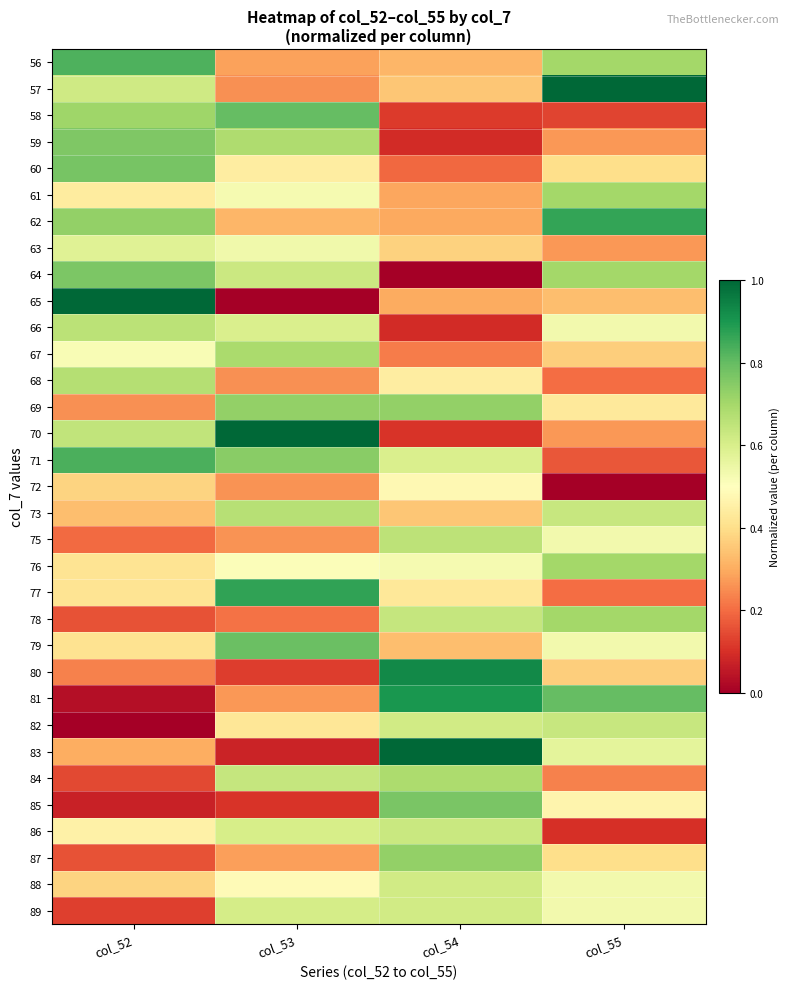

What is the total value across all series at col_53?

15.7